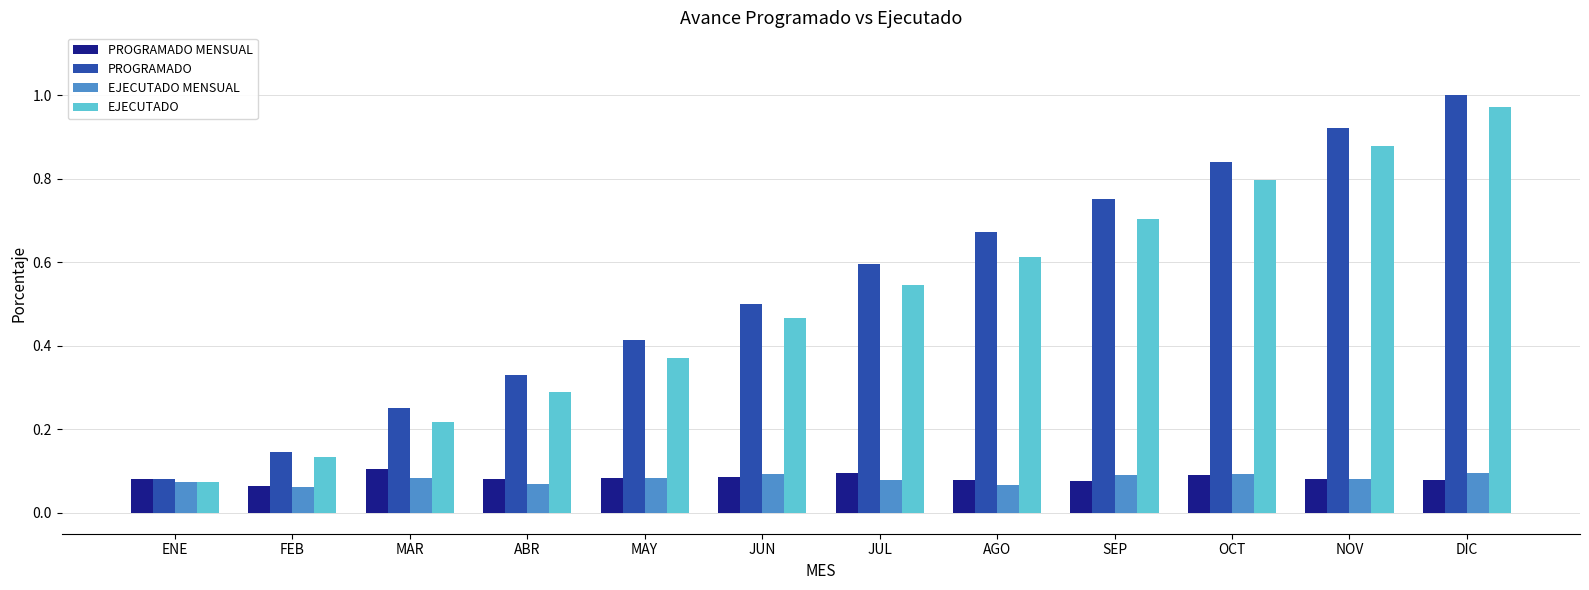

Which category has the highest value across all series?

DIC